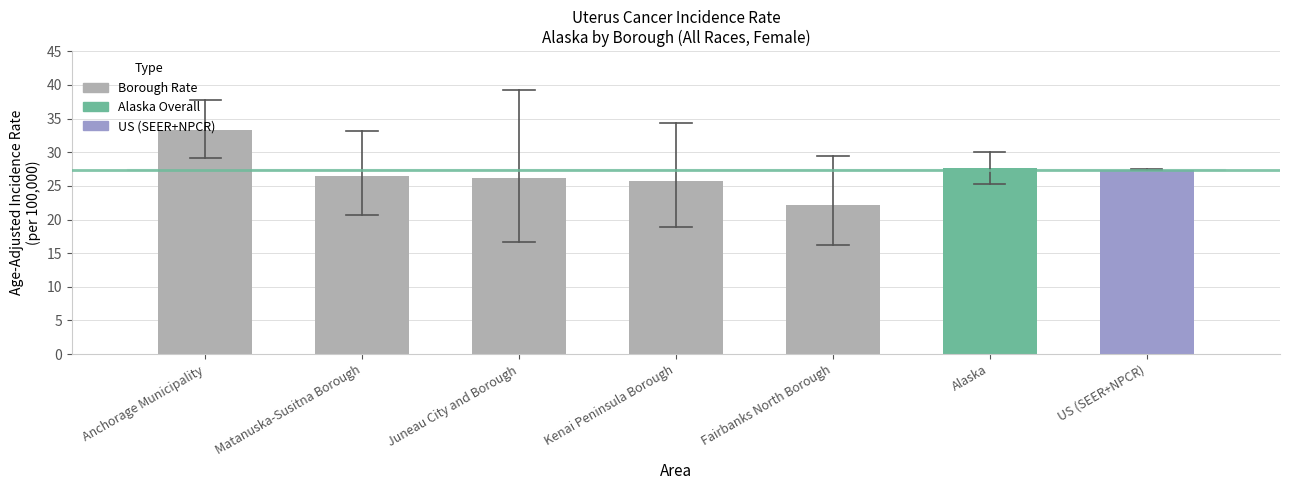

What value does the data have at Anchorage Municipality?

33.3